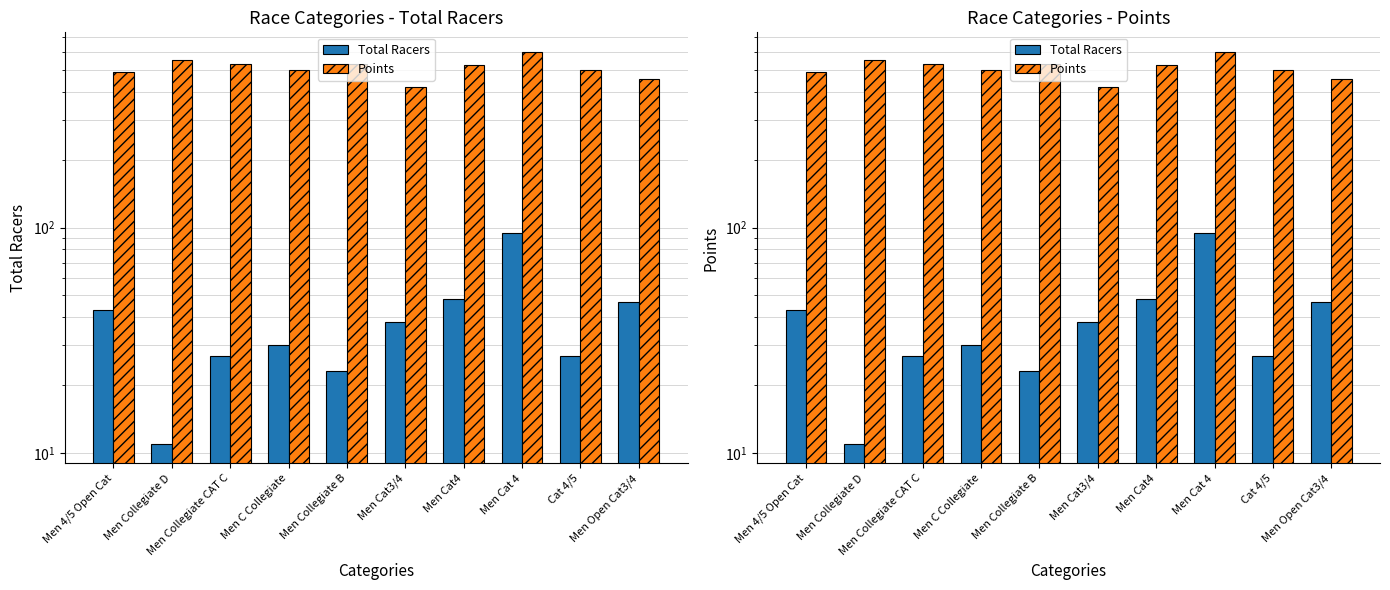

What is the label of the 1st bar from the right?

Men Open Cat3/4